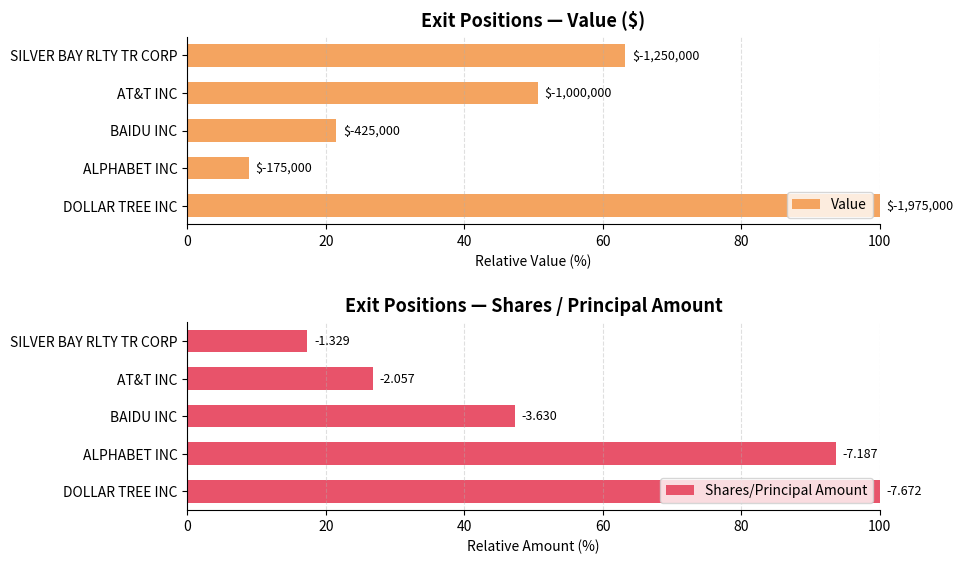

Reading left to right, list all the values displayed in this chart.

Value: 63.3	50.6	21.5	8.9	100.0
Shares/Principal Amount: 17.3	26.8	47.3	93.7	100.0